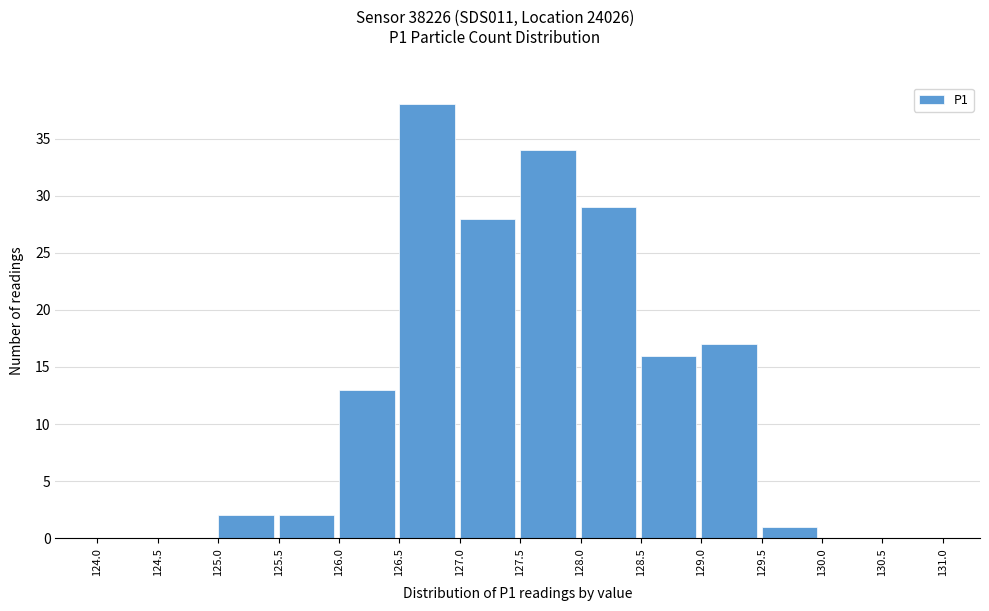

What is the height of the bar covering 128.0 to 128.5 on the x-axis? The values are not printed on the chart, so give them approximately, as read against the axis.

29